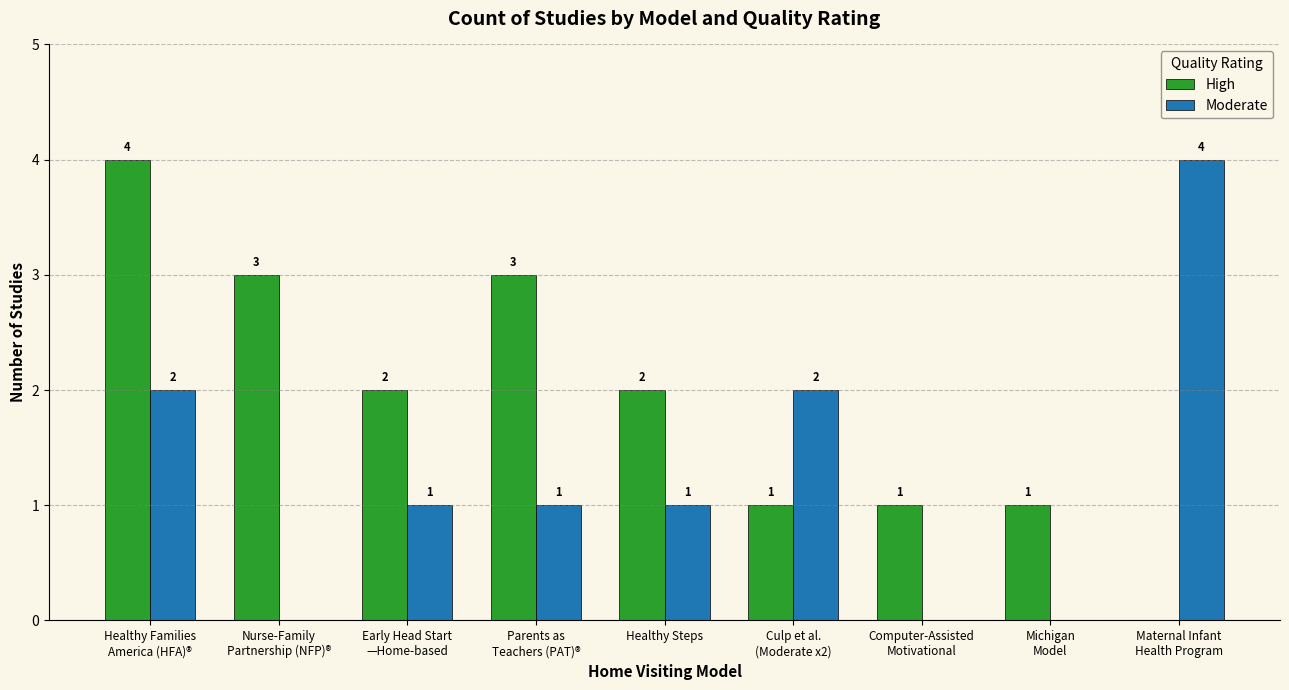

At which label does Moderate first exceed 1?

Healthy Families
America (HFA)®